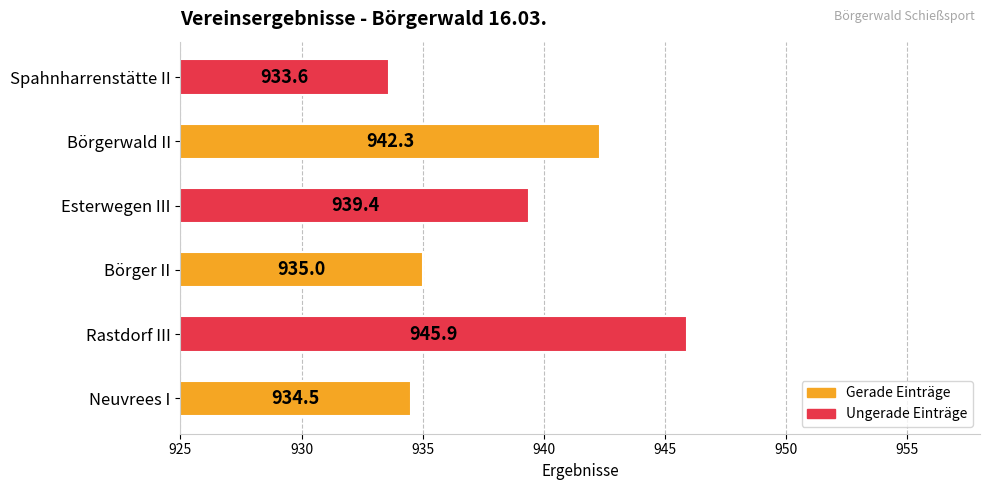

Are the bars grouped side by side (vs. stacked)?

No